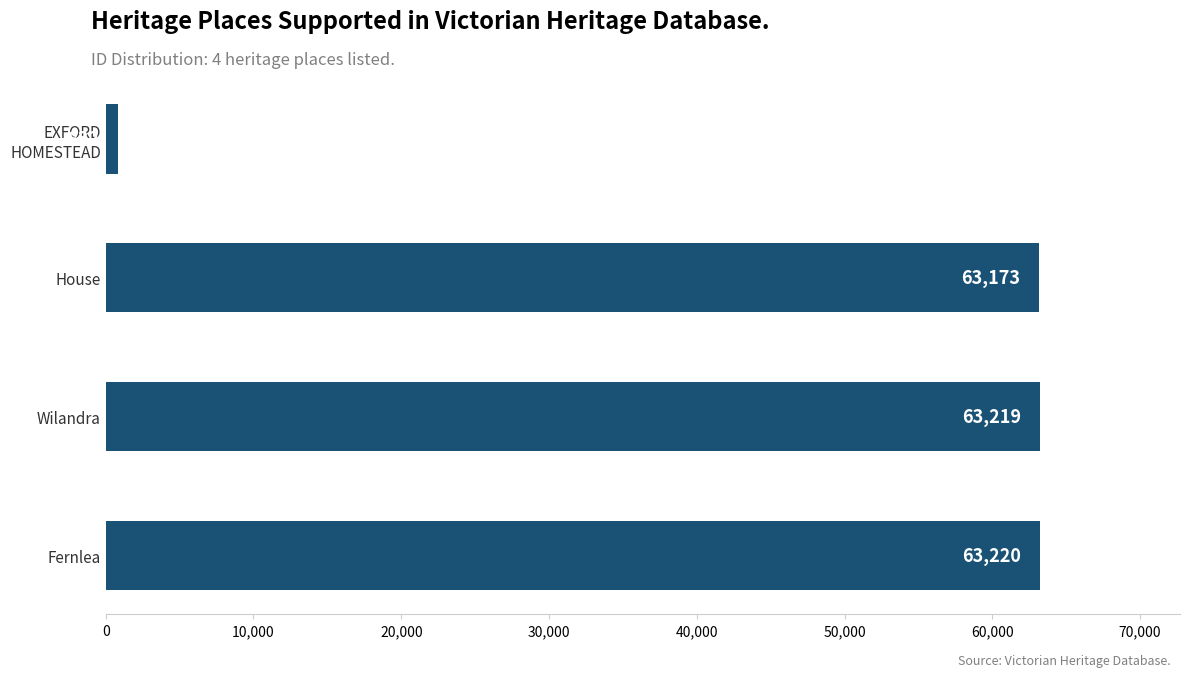

Reading top to bottom, what are all the values shown in this chart?

EXFORD HOMESTEAD=832	House=63173	Wilandra=63219	Fernlea=63220